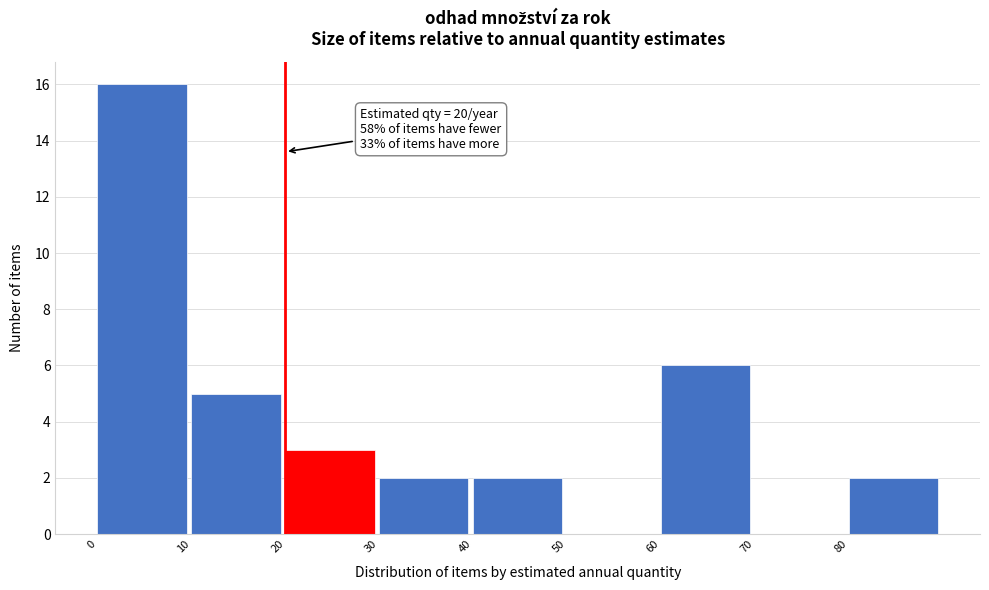

Over which range of the x-axis is the bar tallest?

0 to 10